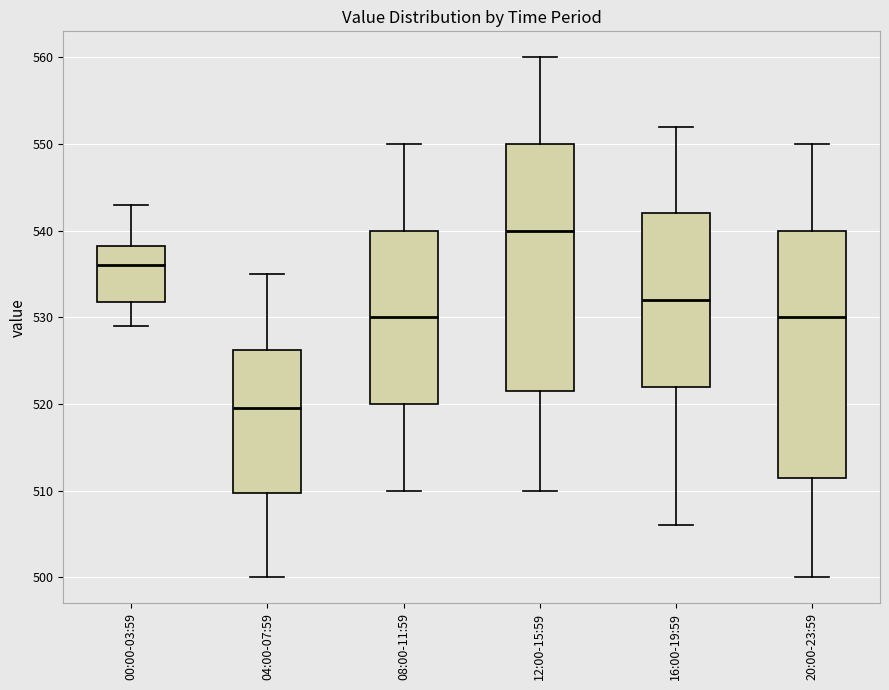

Which box's median line is the highest?

12:00-15:59